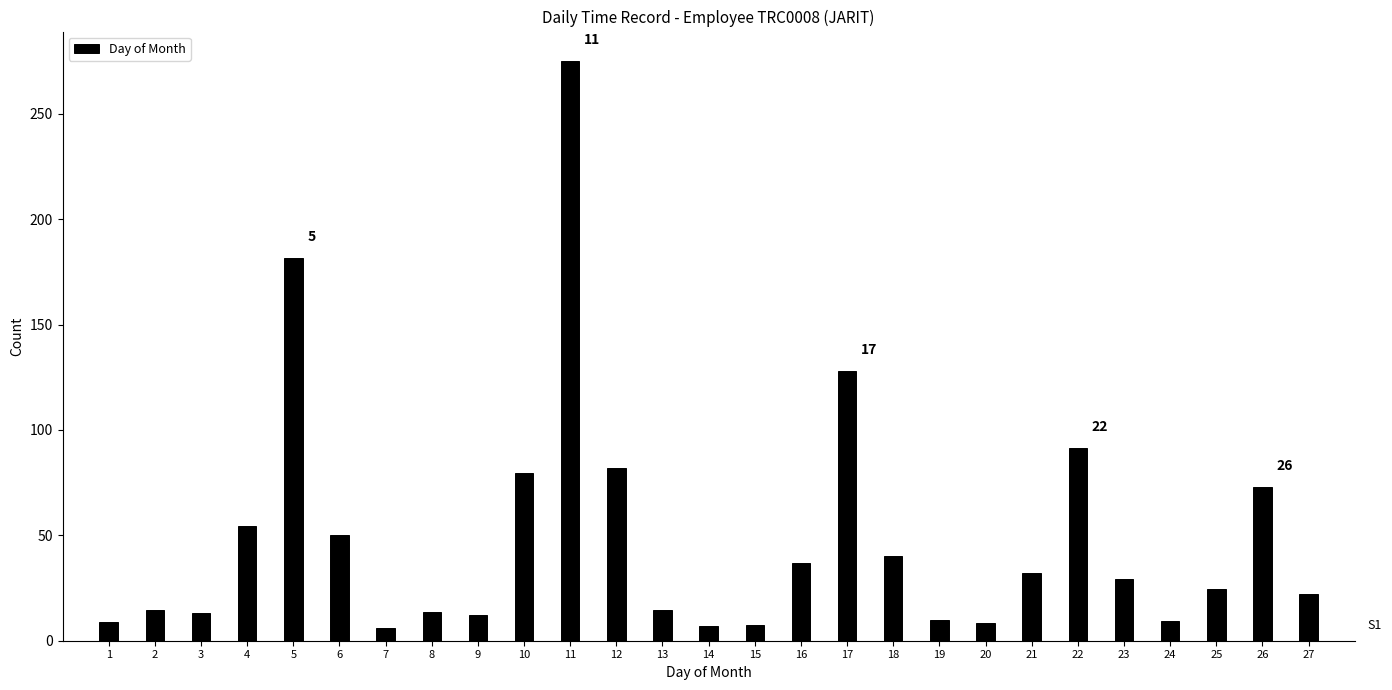

At which label is the value closest to 140?

17